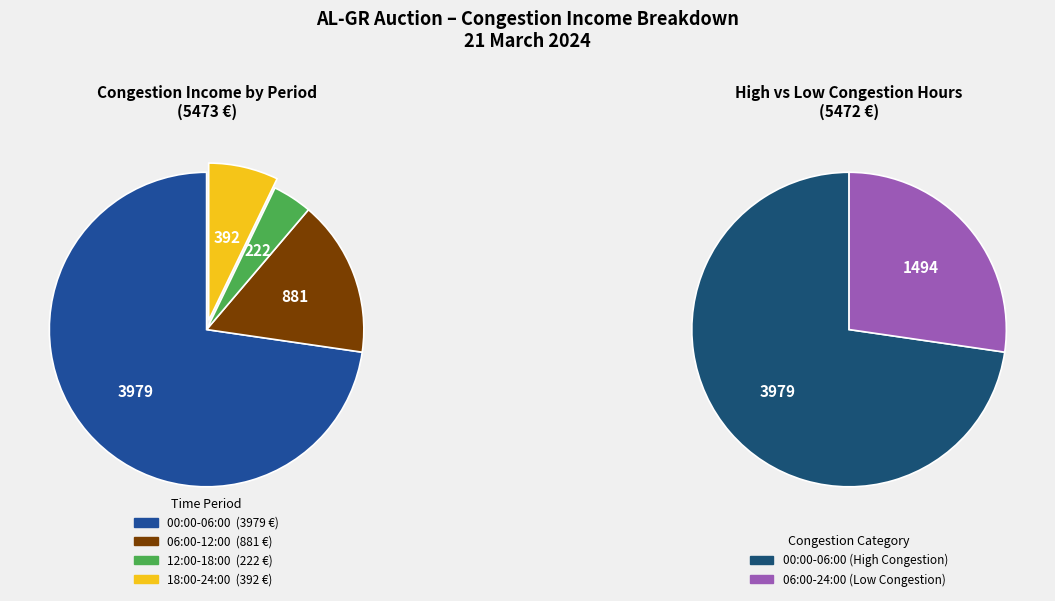

Is the sum of 17:00-18:00 and 18:00-19:00 greater than half?

No